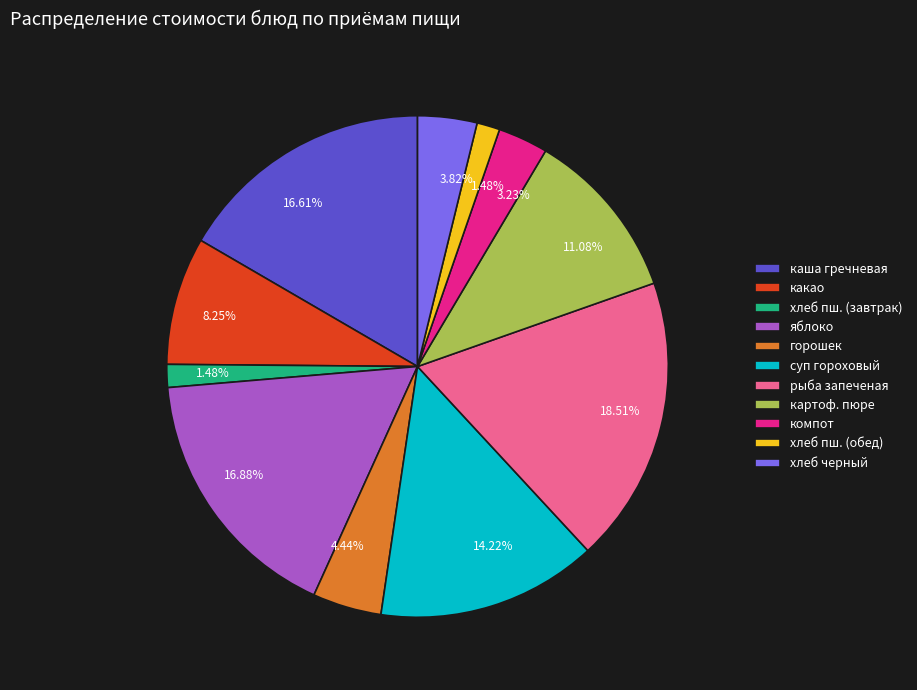

Is there any slice that represents more than half of the pie?

No